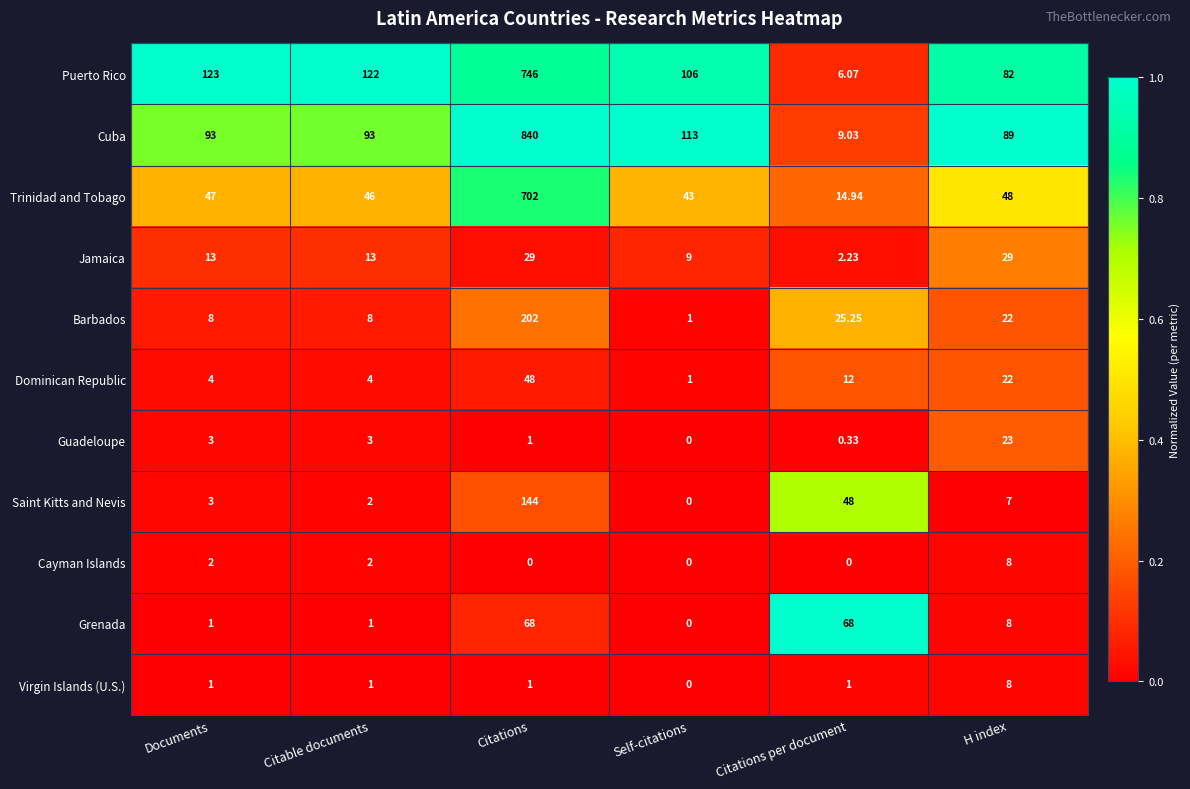

Between Documents and H index, which series saw the biggest shift?

Puerto Rico